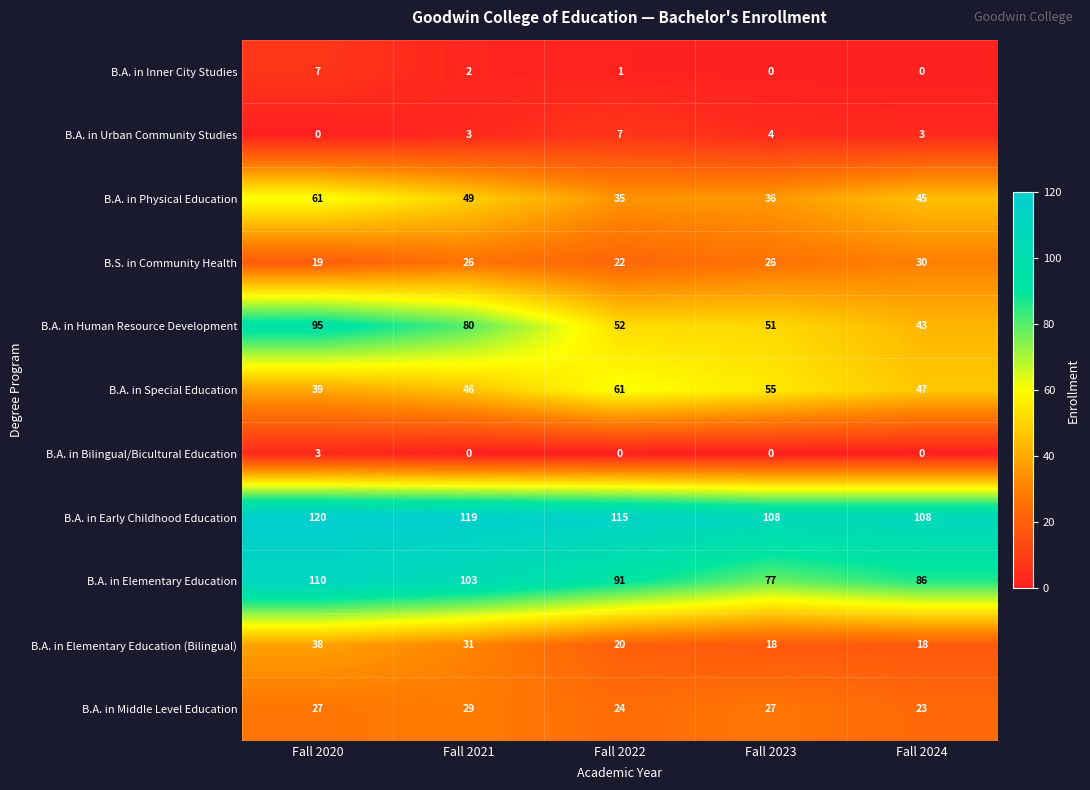

At which category is the sum across all series the highest?

Fall 2020